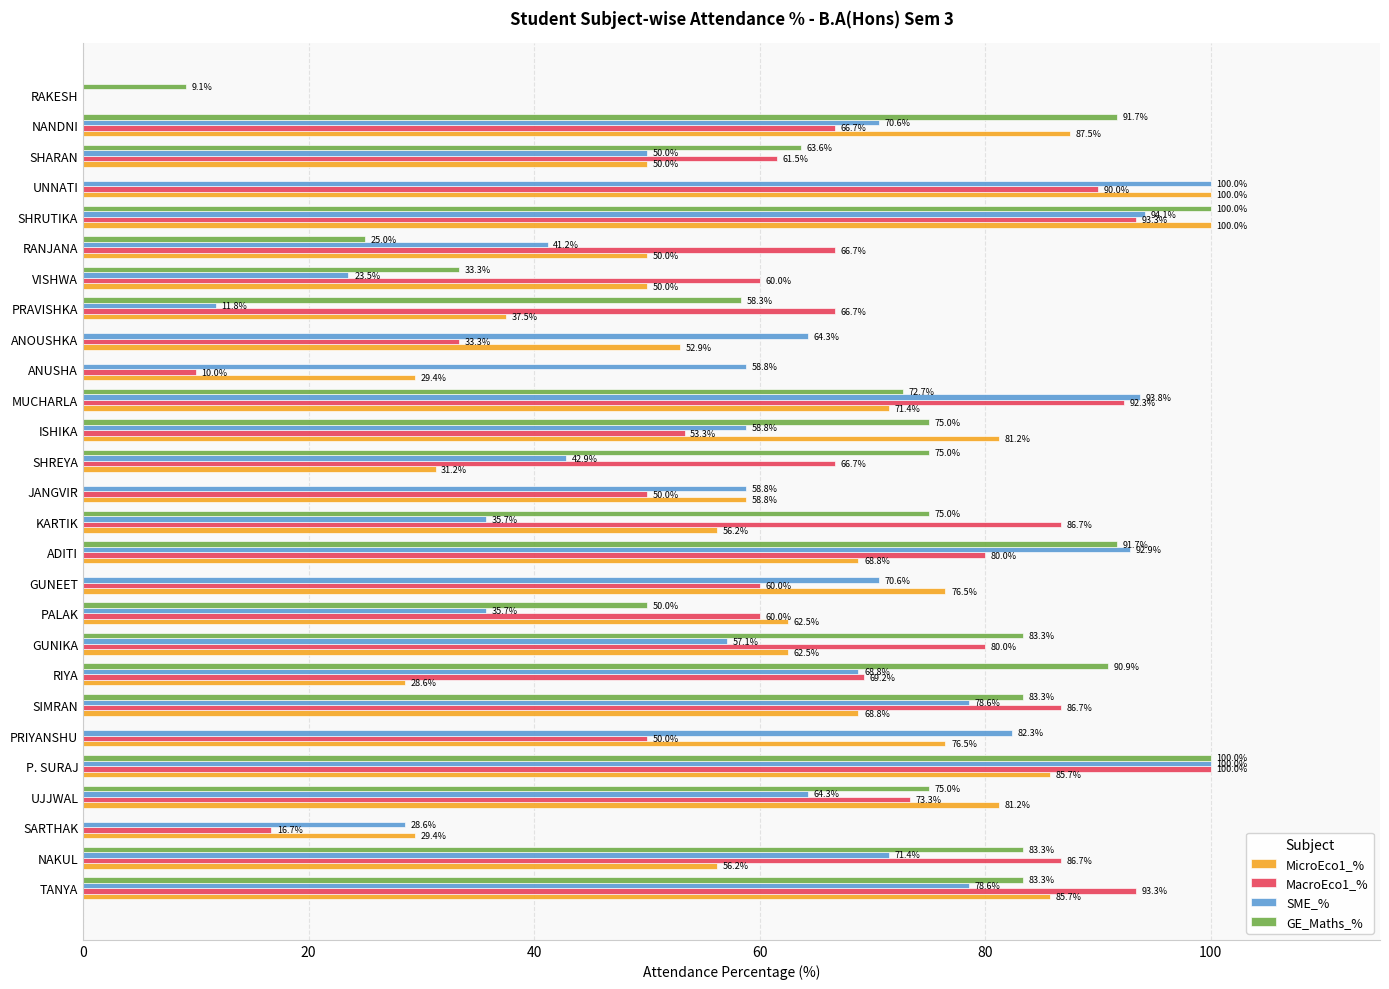

The value of GE_Maths_% at ANOUSHKA is 0.0. True or false?

True